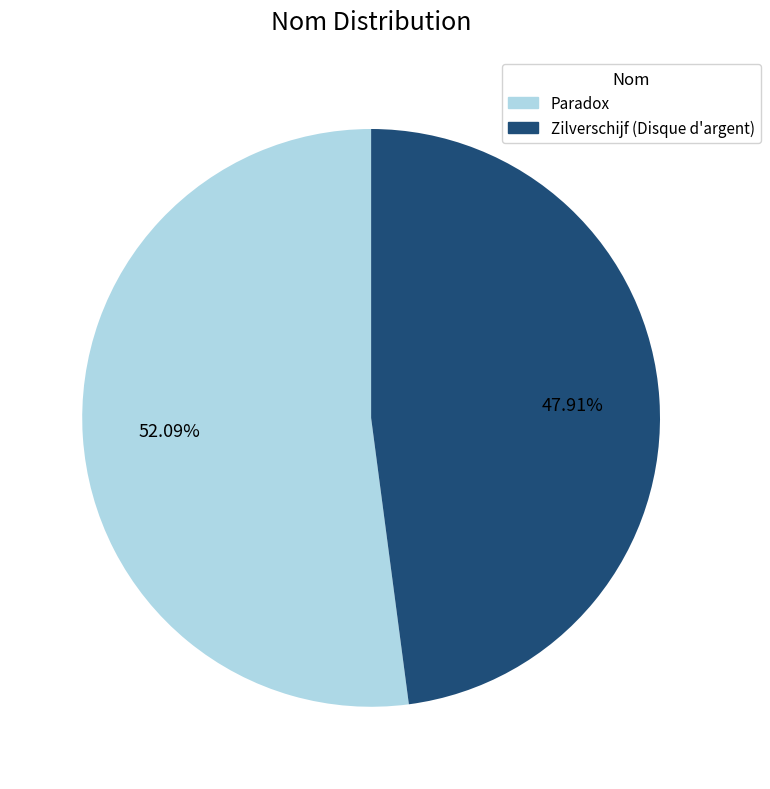

How many slices are in this pie chart?

2